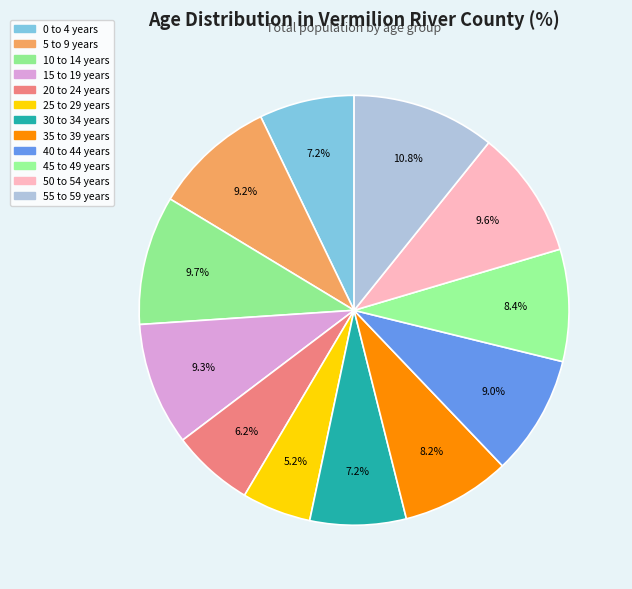

Which category has the biggest portion of the pie?

55 to 59 years